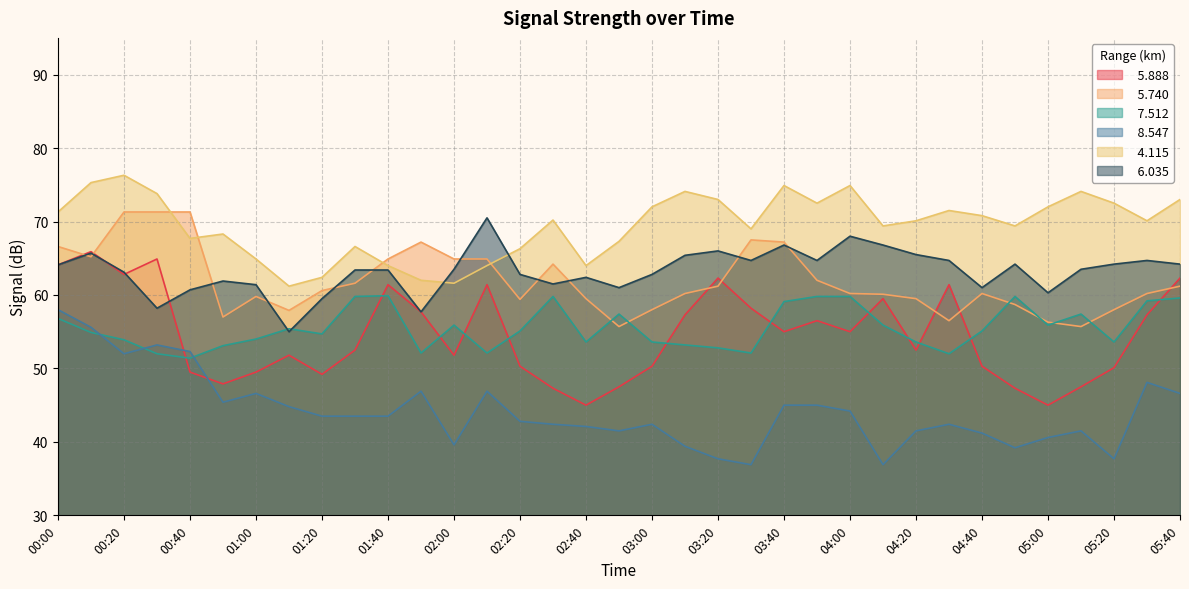

Between 04:40 and 02:20, which is larger?

04:40